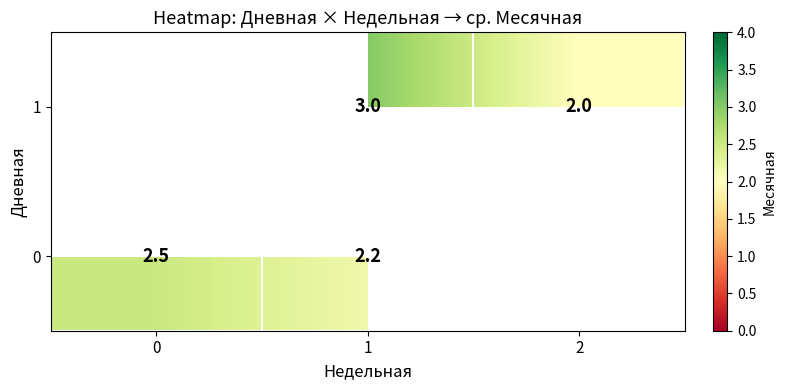

Rank the series by their average value, from lowest to highest.

0, 1